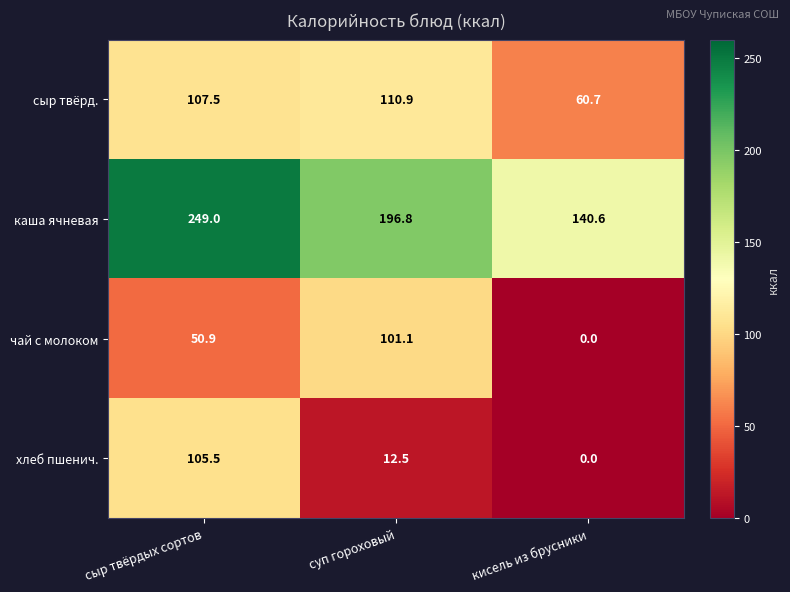

How many values in чай с молоком are above zero?

2